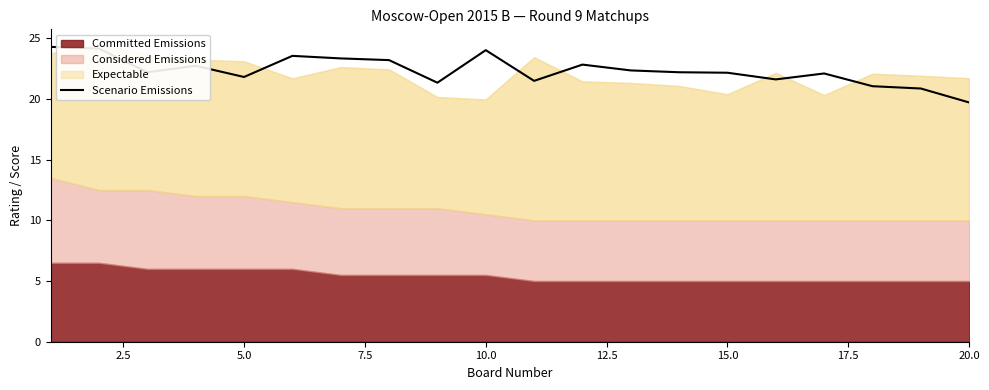

How many data points are less than 22?

7